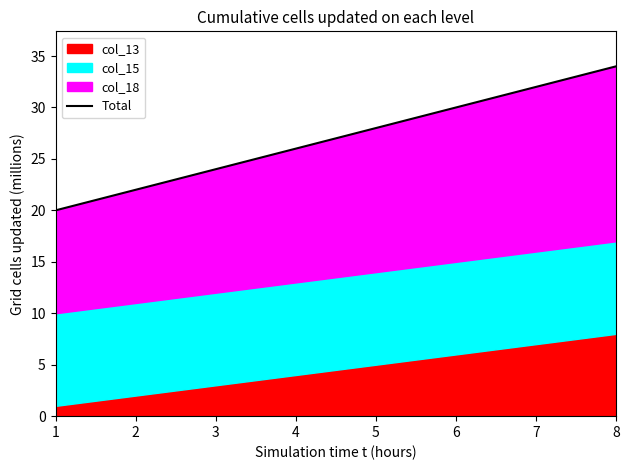

Where is the data nearest to the value 27?

4